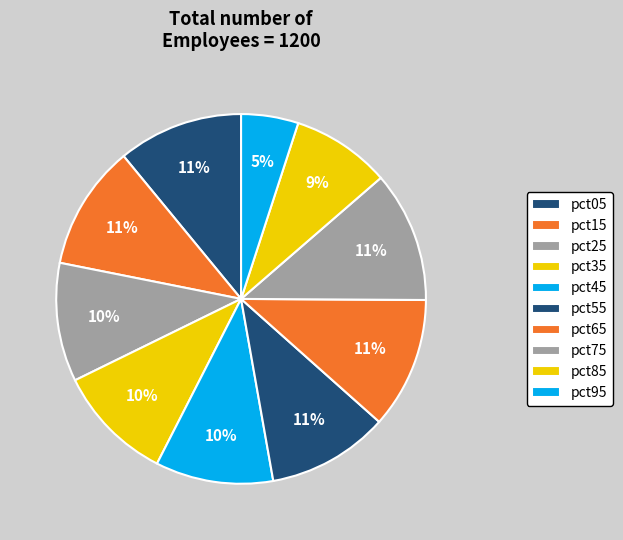

Is pct75 the majority of the pie?

No